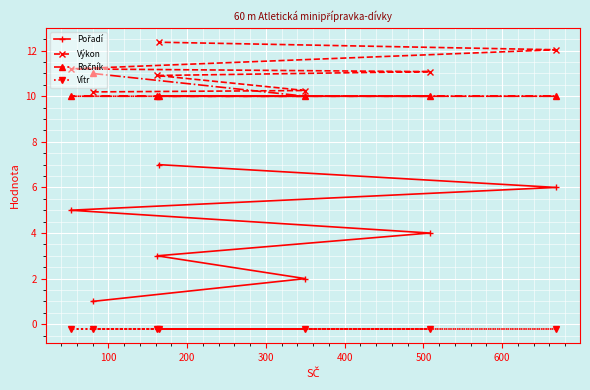

What is the maximum value shown in the chart?

12.4